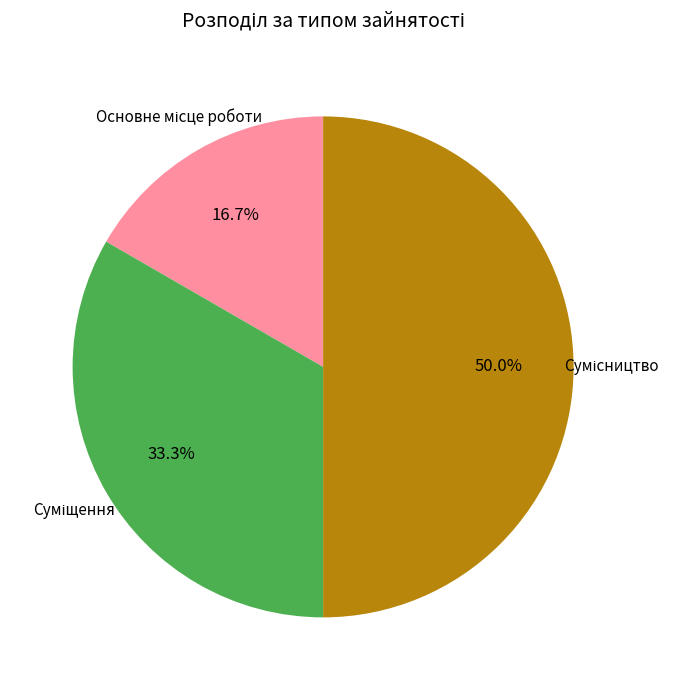

How many segments does this pie chart have?

3